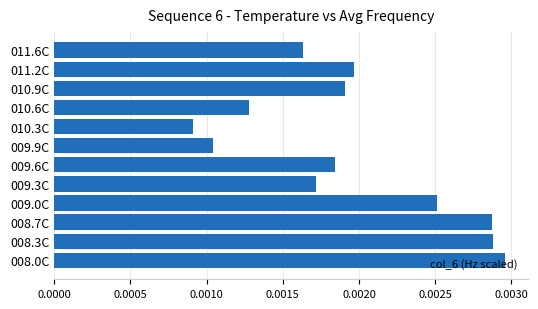

Between 011.6C and 009.0C, which is larger?

009.0C